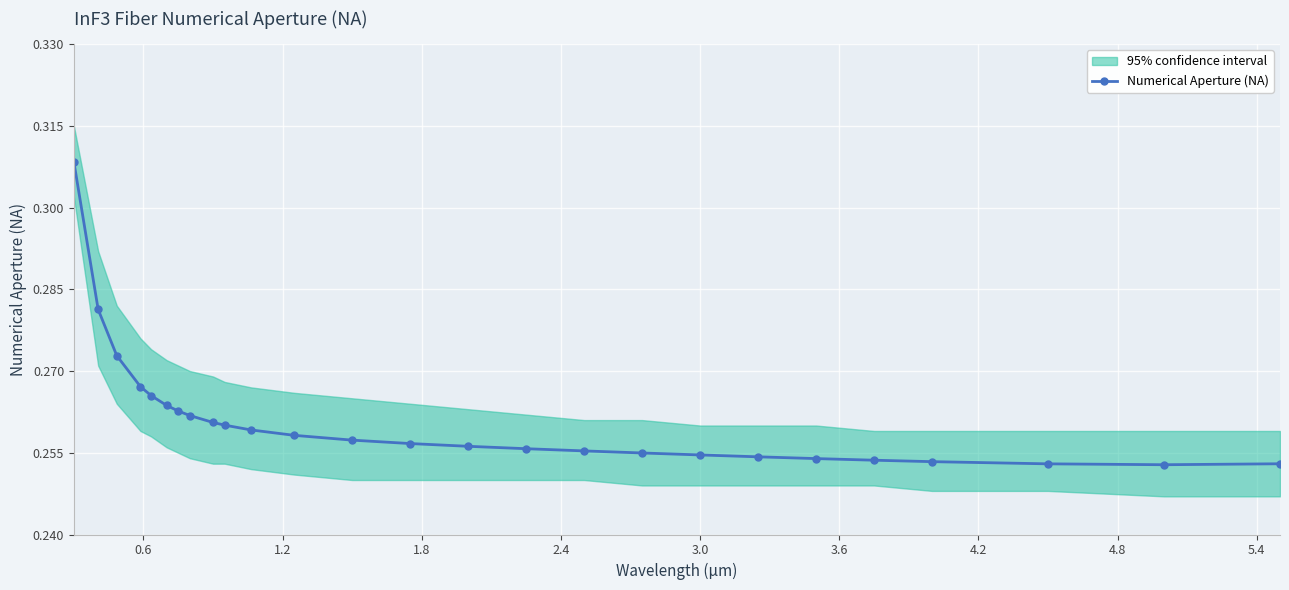

Is it true that the value at 15 is 0.1?

False